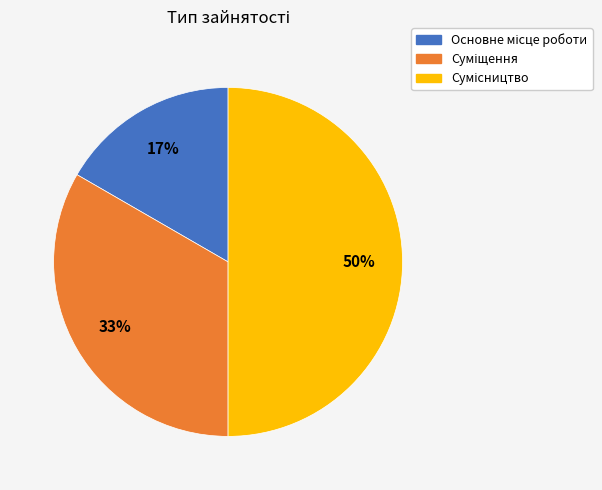

To the nearest percent, what is the difference between the largest and smallest slice percentages?

33%